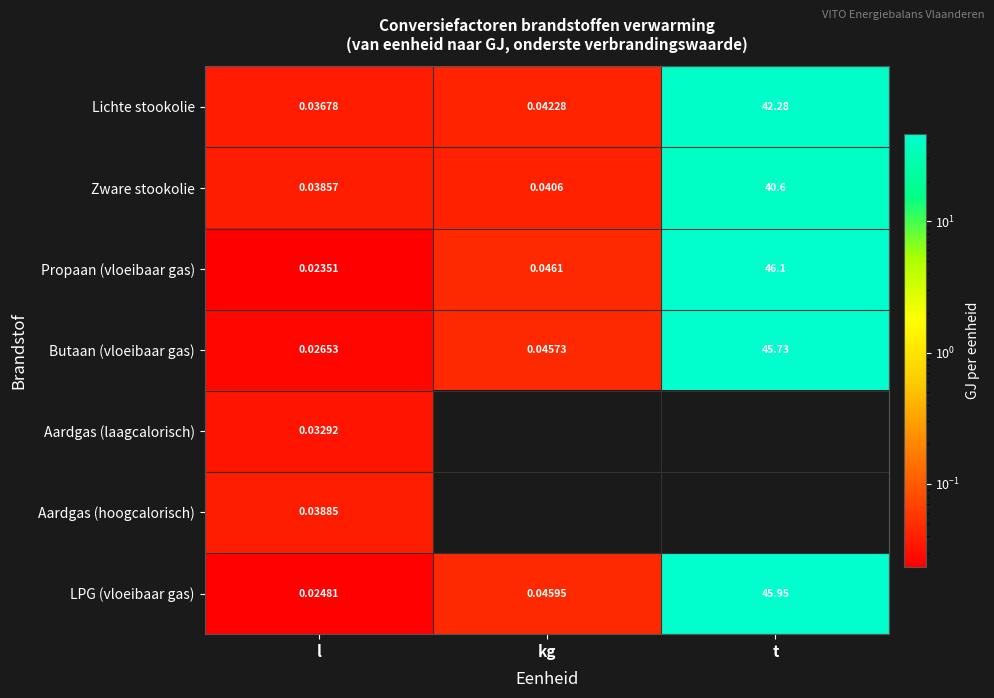

Is the value of Zware stookolie at kg greater than the value of Lichte stookolie at l?

Yes